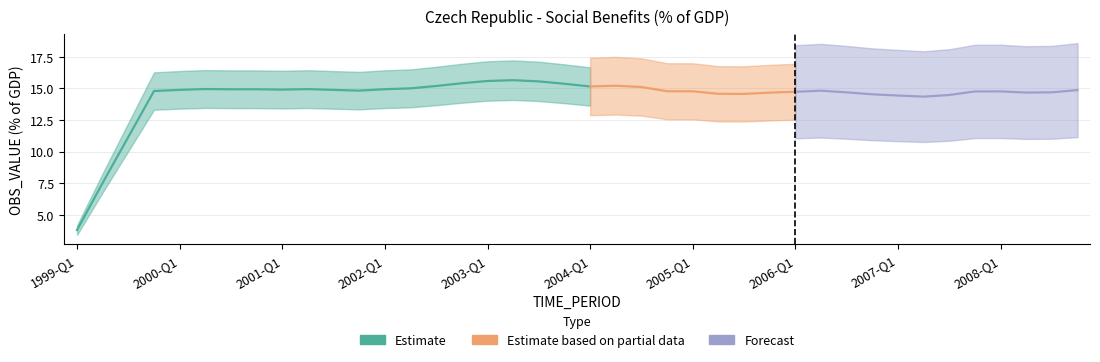

What is the sum of the OBS_VALUE values at 2001-Q2 and 2006-Q4?

29.5